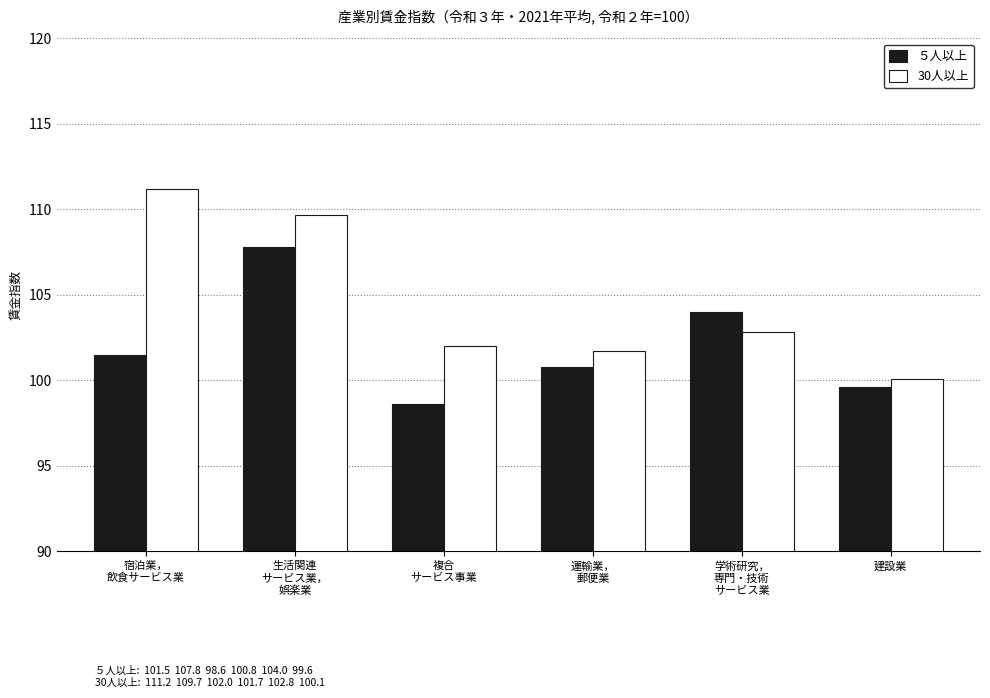

Reading left to right, extract all data points from this chart.

５人以上: 宿泊業，
飲食サービス業=101.5	生活関連
サービス業，
娯楽業=107.8	複合
サービス事業=98.6	運輸業，
郵便業=100.8	学術研究，
専門・技術
サービス業=104.0	建設業=99.6
30人以上: 宿泊業，
飲食サービス業=111.2	生活関連
サービス業，
娯楽業=109.7	複合
サービス事業=102.0	運輸業，
郵便業=101.7	学術研究，
専門・技術
サービス業=102.8	建設業=100.1